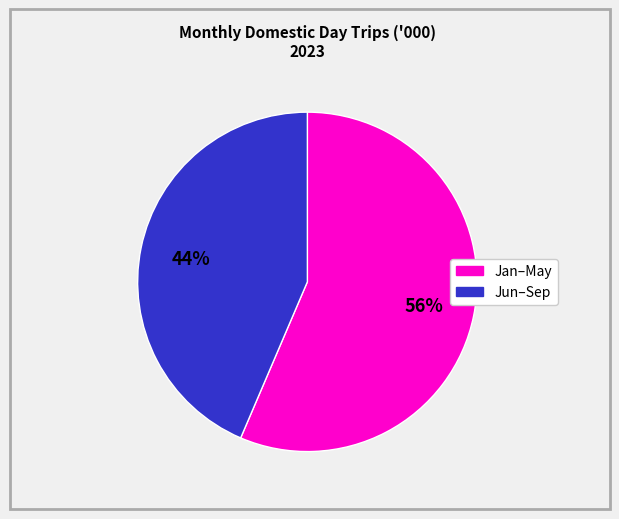

Is there any slice that represents more than half of the pie?

Yes